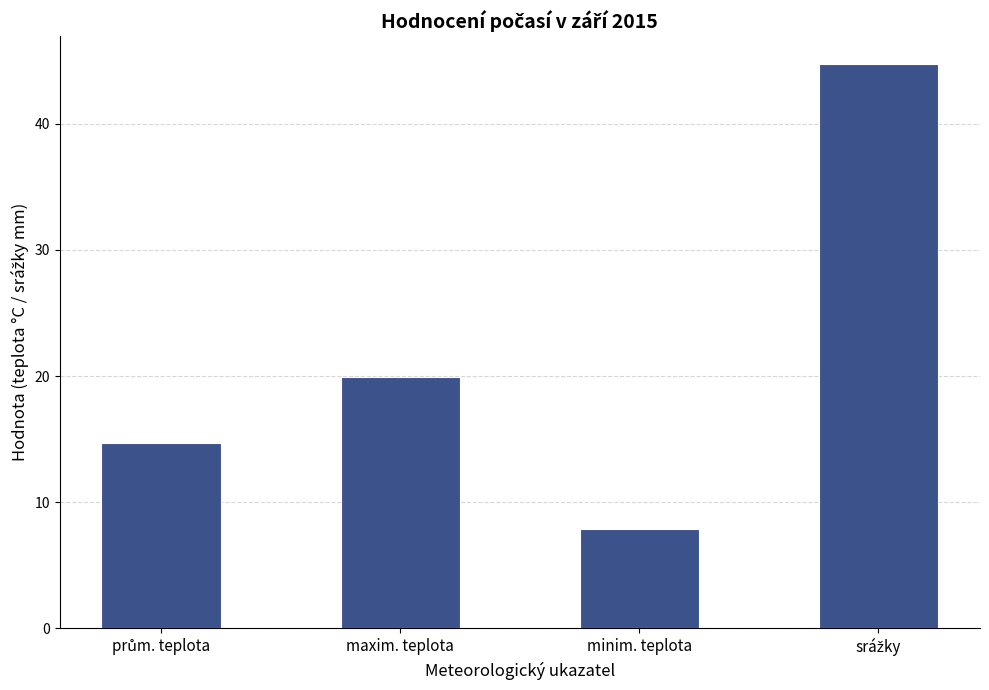

What is the value of the 3rd bar from the left?

7.9